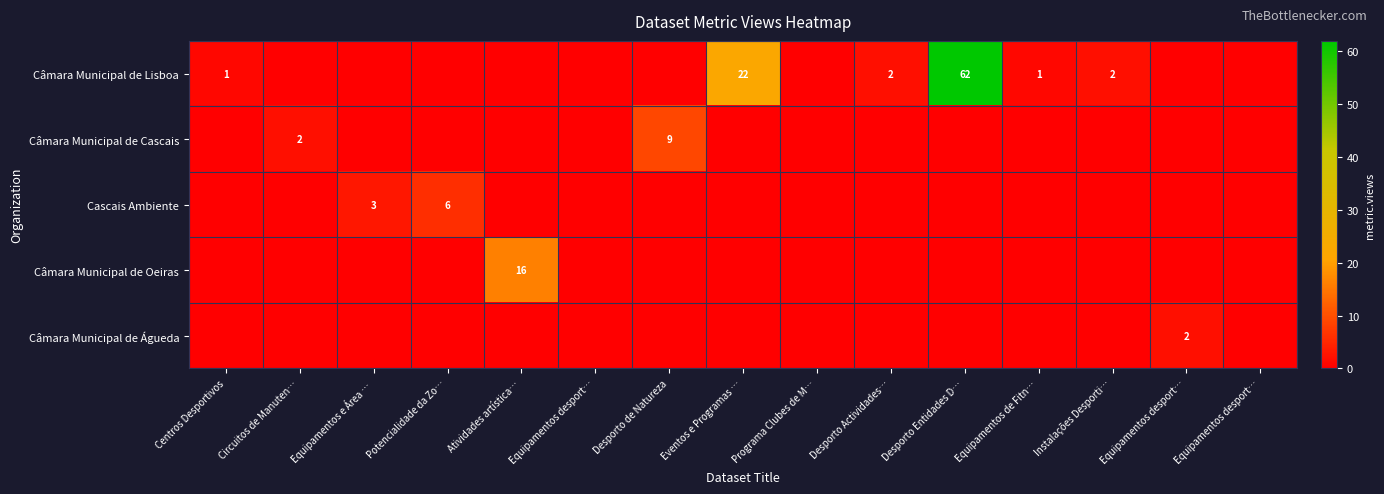

What is the difference between the maximum and minimum values in the Câmara Municipal de Oeiras series?

16